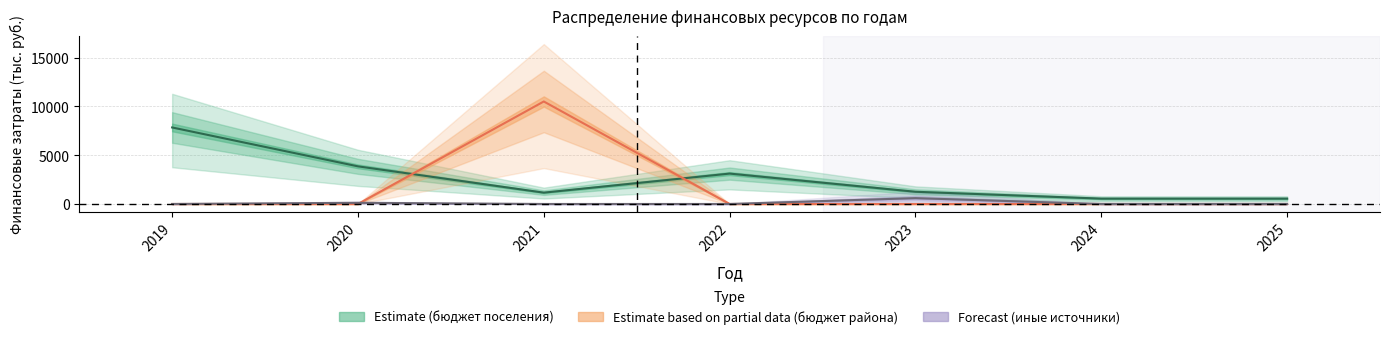

What is the difference between the maximum and second lowest values in the бюджет района series?

10510.0